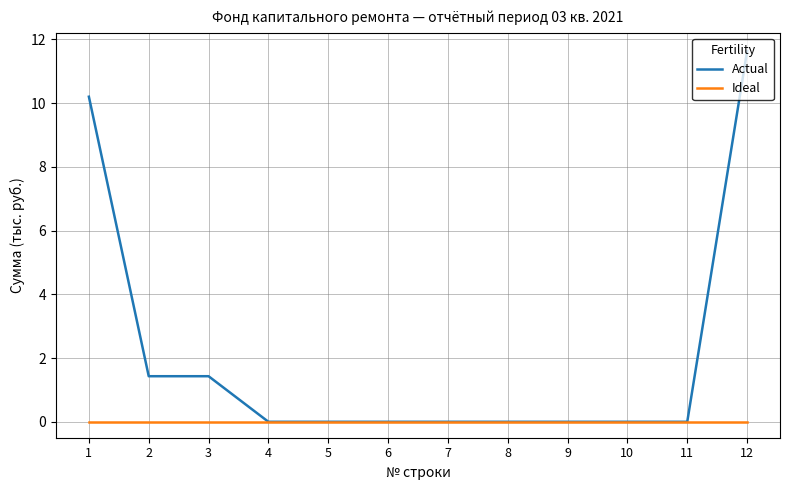

At which label does Actual reach its peak?

12